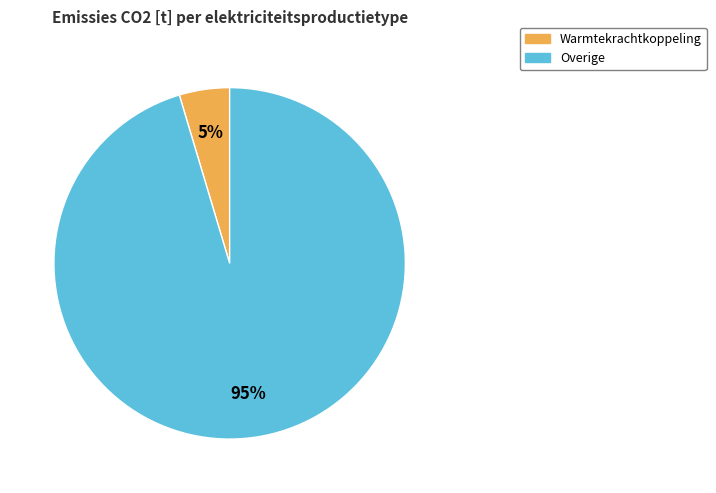

To the nearest percent, what is the average slice percentage?

50%